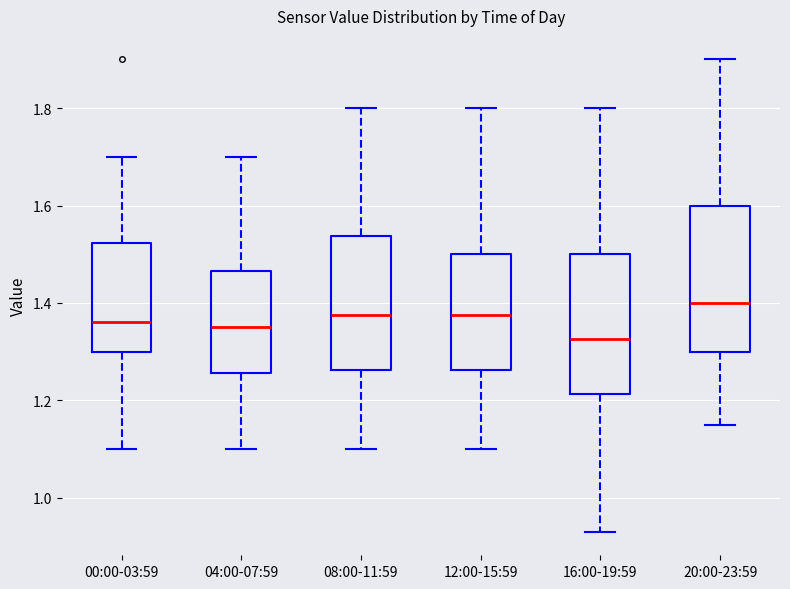

Where does the lower whisker of the box for 04:00-07:59 end on the y-axis? The values are not printed on the chart, so give them approximately, as read against the axis.

1.10